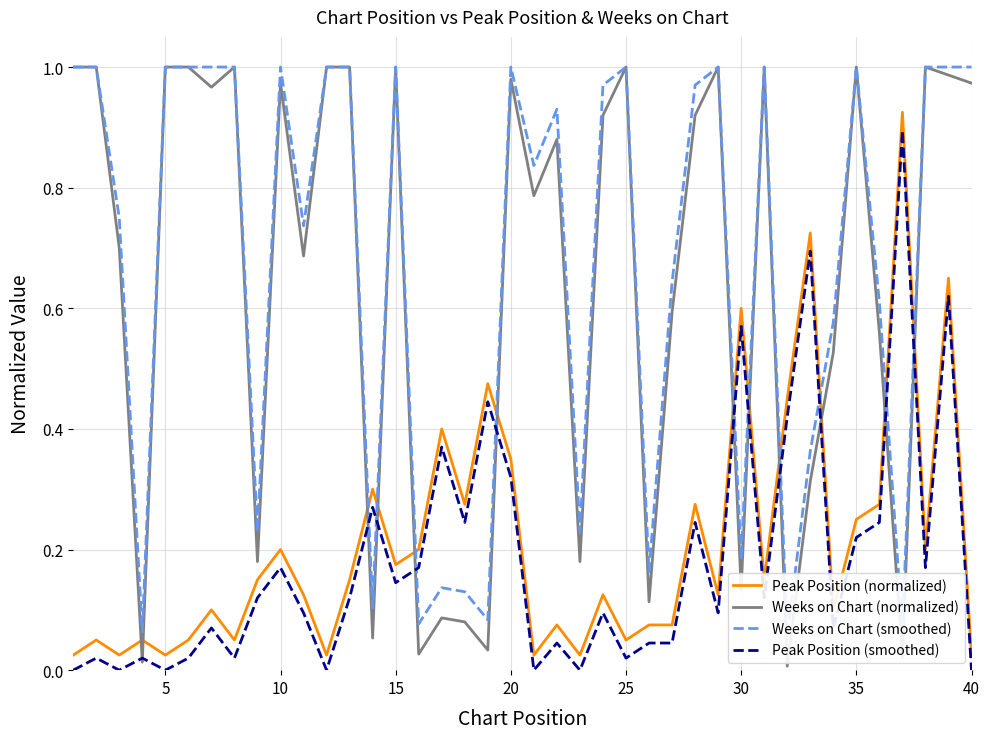

Reading left to right, transcribe all the data shown in this chart.

Peak Position (normalized): 0.0	0.1	0.0	0.1	0.0	0.1	0.1	0.1	0.1	0.2	0.1	0.0	0.1	0.3	0.2	0.2	0.4	0.3	0.5	0.3	0.0	0.1	0.0	0.1	0.1	0.1	0.1	0.3	0.1	0.6	0.1	0.5	0.7	0.1	0.2	0.3	0.9	0.2	0.7	0.0
Weeks on Chart (normalized): 1.0	1.0	0.7	0.0	1.0	1.0	1.0	1.0	0.2	1.0	0.7	1.0	1.0	0.1	1.0	0.0	0.1	0.1	0.0	1.0	0.8	0.9	0.2	0.9	1.0	0.1	0.6	0.9	1.0	0.1	1.0	0.0	0.3	0.5	1.0	0.6	0.0	1.0	1.0	1.0
Weeks on Chart (smoothed): 1.0	1.0	0.8	0.1	1.0	1.0	1.0	1.0	0.2	1.0	0.7	1.0	1.0	0.1	1.0	0.1	0.1	0.1	0.1	1.0	0.8	0.9	0.2	1.0	1.0	0.2	0.6	1.0	1.0	0.2	1.0	0.1	0.4	0.6	1.0	0.6	0.1	1.0	1.0	1.0
Peak Position (smoothed): 0.0	0.0	0.0	0.0	0.0	0.0	0.1	0.0	0.1	0.2	0.1	0.0	0.1	0.3	0.1	0.2	0.4	0.2	0.4	0.3	0.0	0.0	0.0	0.1	0.0	0.0	0.0	0.2	0.1	0.6	0.1	0.4	0.7	0.1	0.2	0.2	0.9	0.2	0.6	0.0